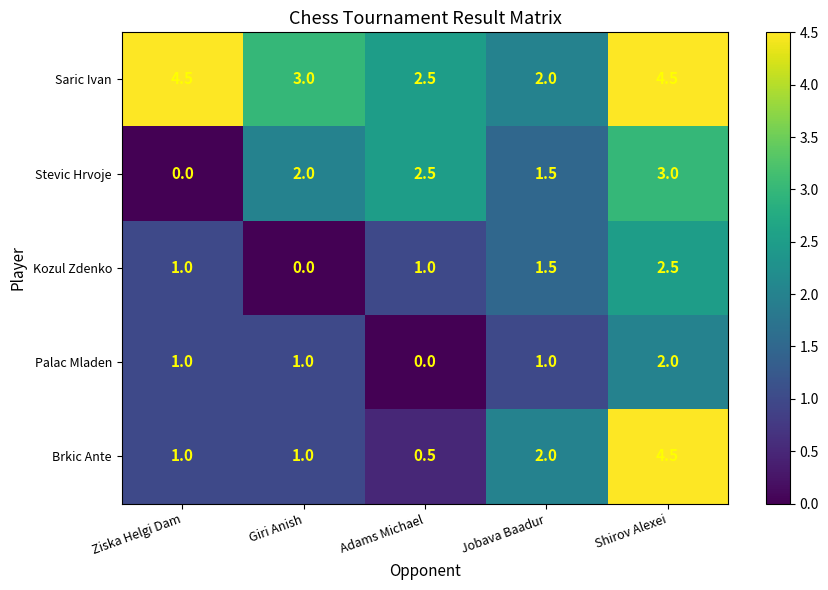

Is it true that Brkic Ante equals 1.3 at Shirov Alexei?

False